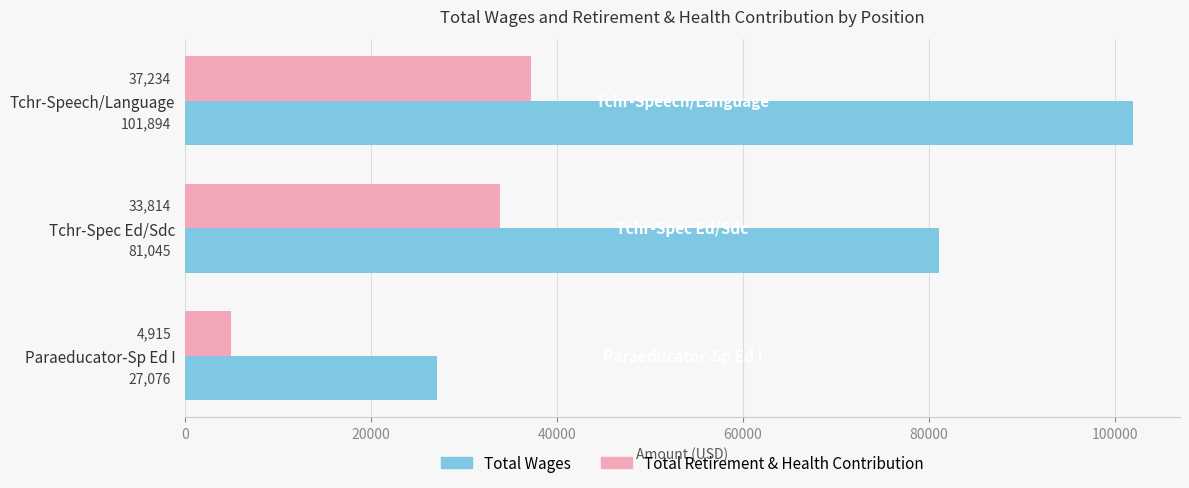

What are all the series names shown in the legend?

Total Wages, Total Retirement & Health Contribution